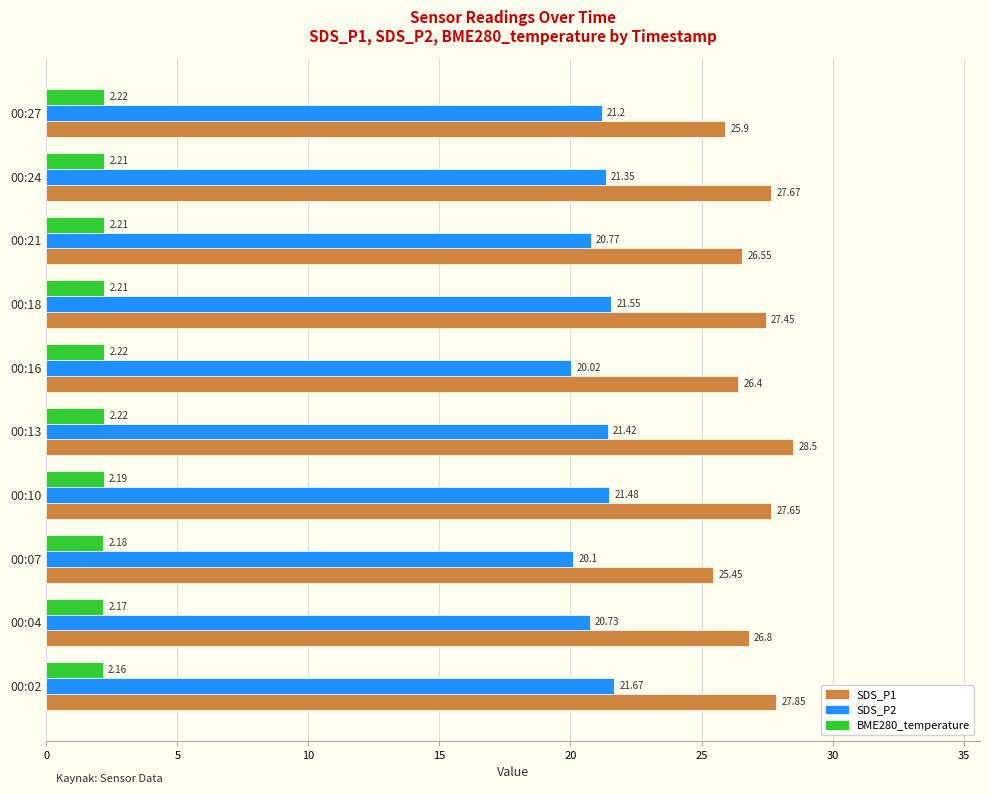

List the series in order of their overall mean, highest first.

SDS_P1, SDS_P2, BME280_temperature